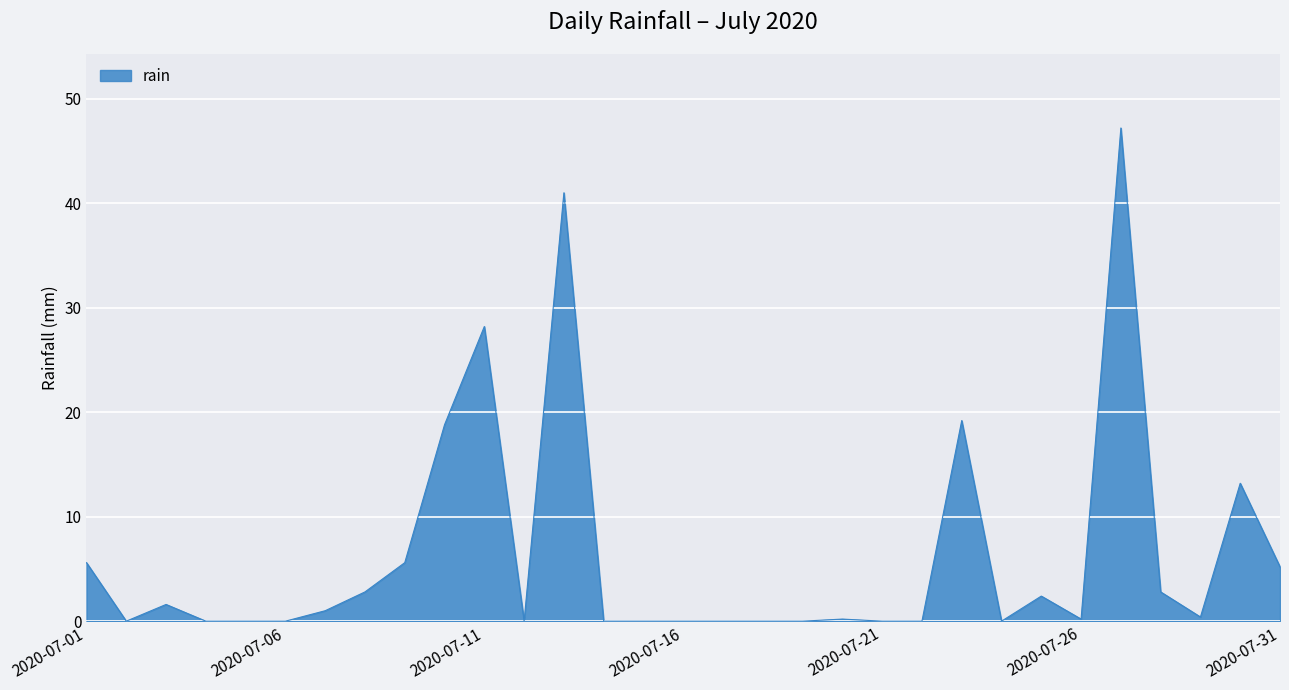

What is the maximum value shown in the chart?

47.2